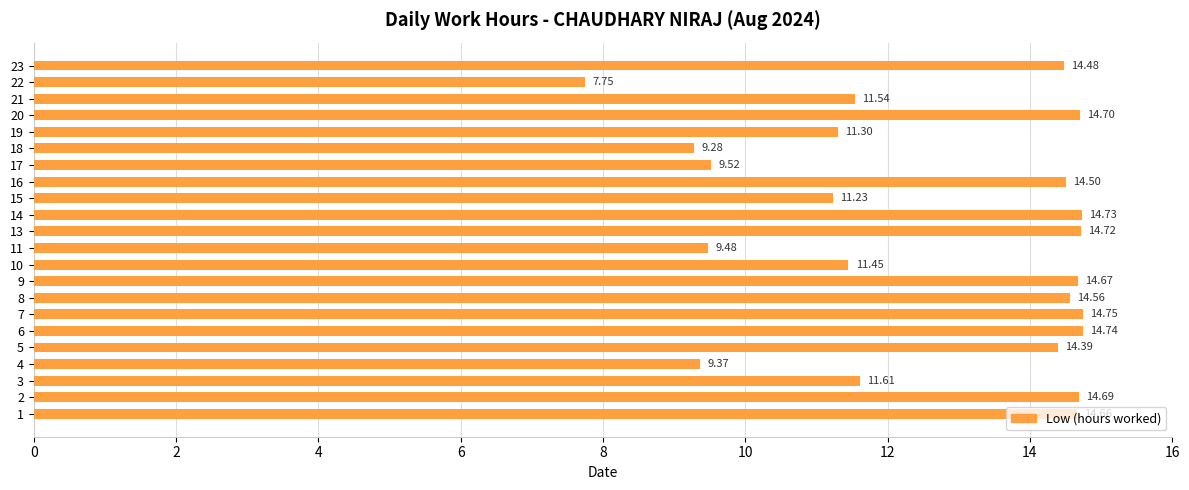

What is the change in value from 13 to 21?

-3.2